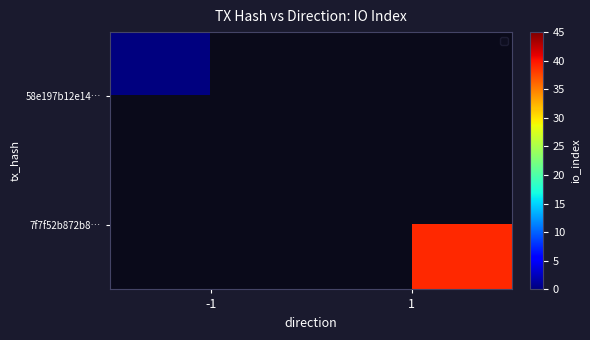

List the labels in order of 7f7f52b872b8… value, smallest first.

-1, 1